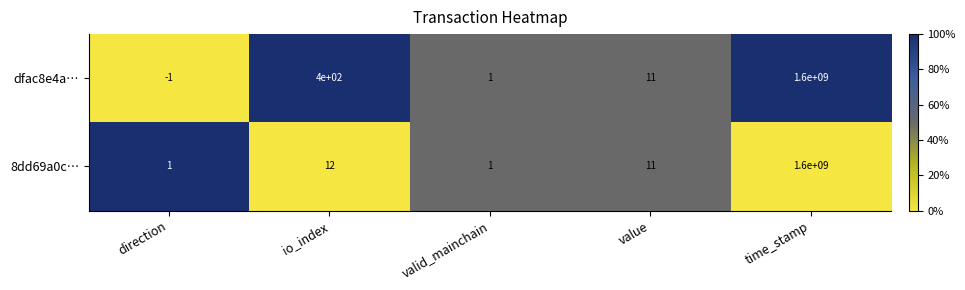

Is it true that 8dd69a0c… equals 20 at io_index?

False